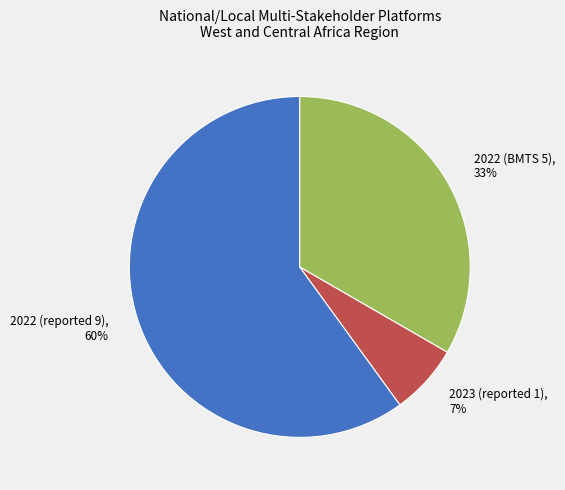

To the nearest percent, what portion does 2022 (reported 9) represent?

60%